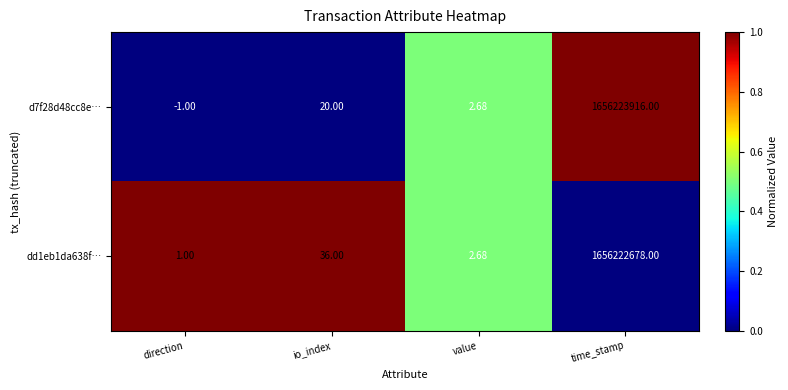

Which series has the largest range (max minus min)?

d7f28d48cc8e…